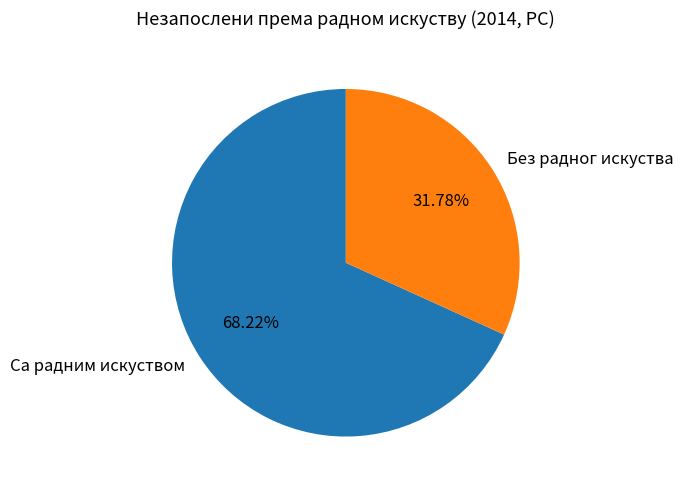

How many slices are in this pie chart?

2